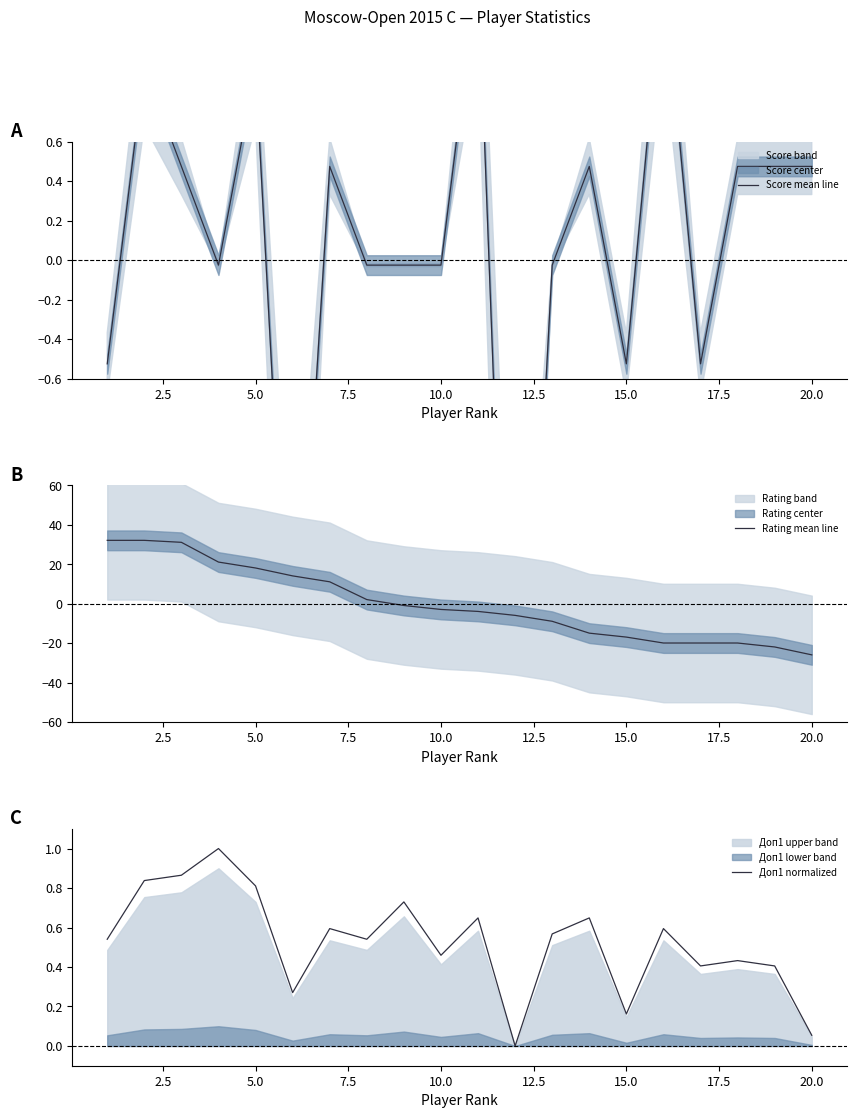

The Rating mean line series shows -25.9 at 20.0. True or false?

True